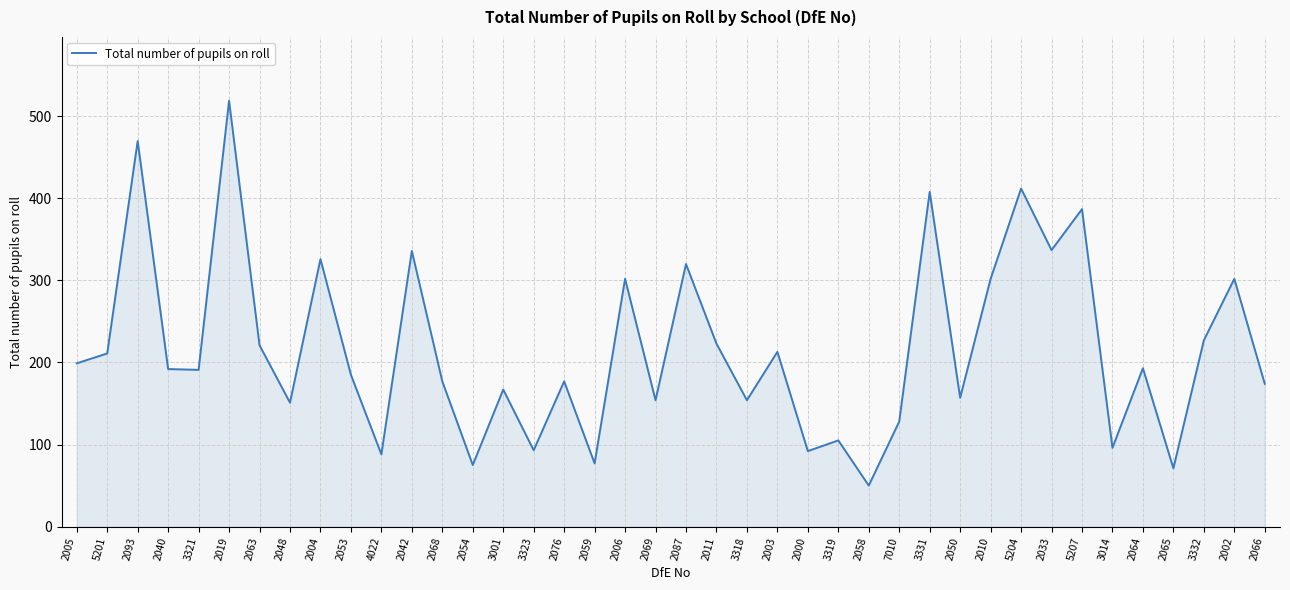

Does the chart have visible grid lines?

Yes